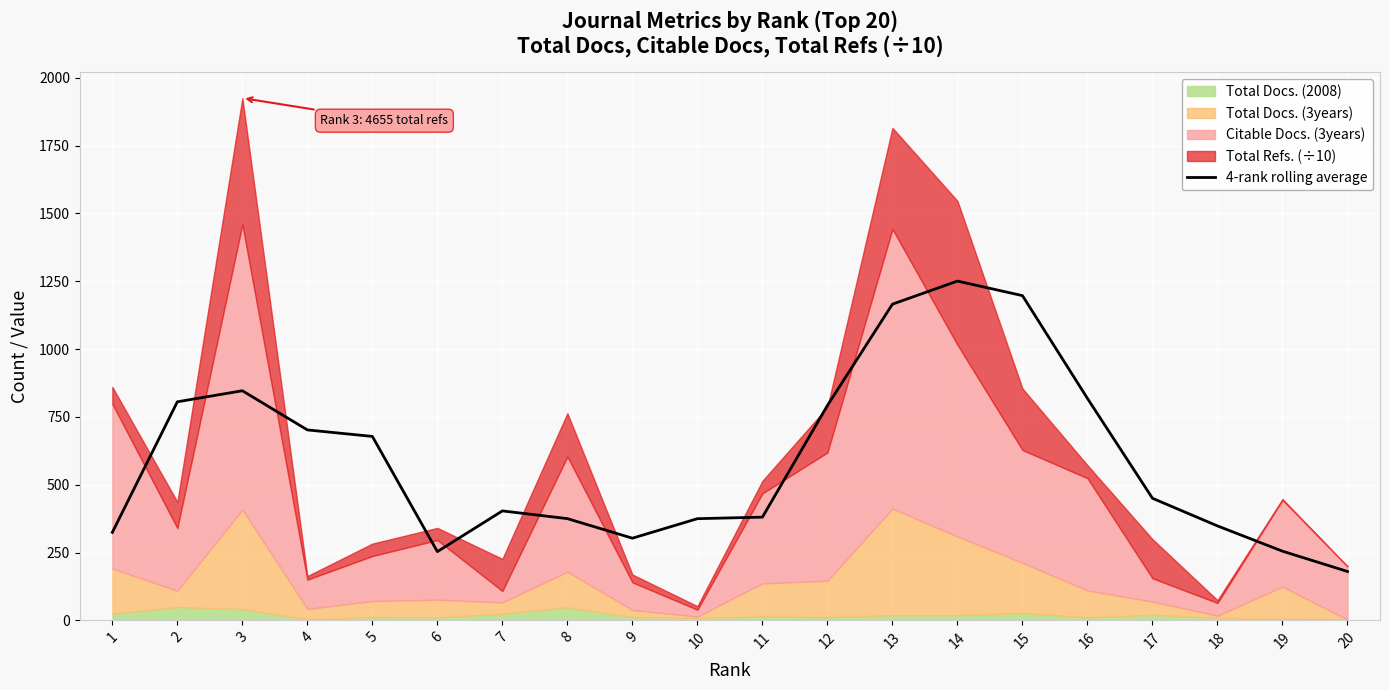

What is the smallest value displayed?

180.1